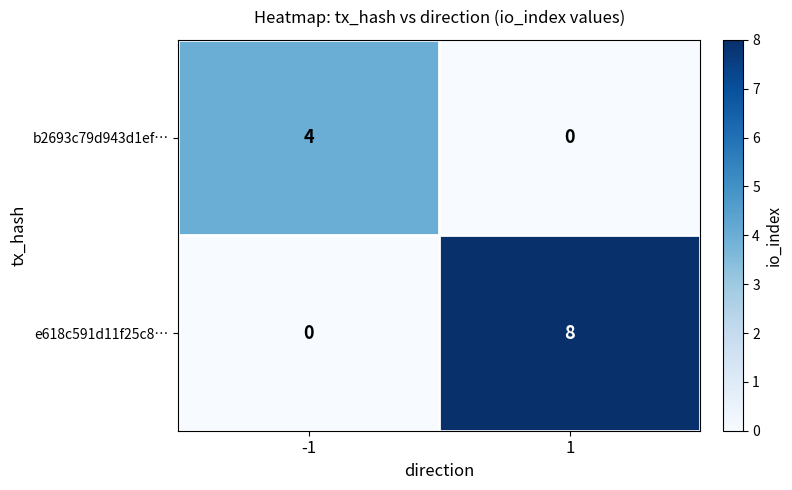

What is the difference between the highest and lowest values at 1?

8